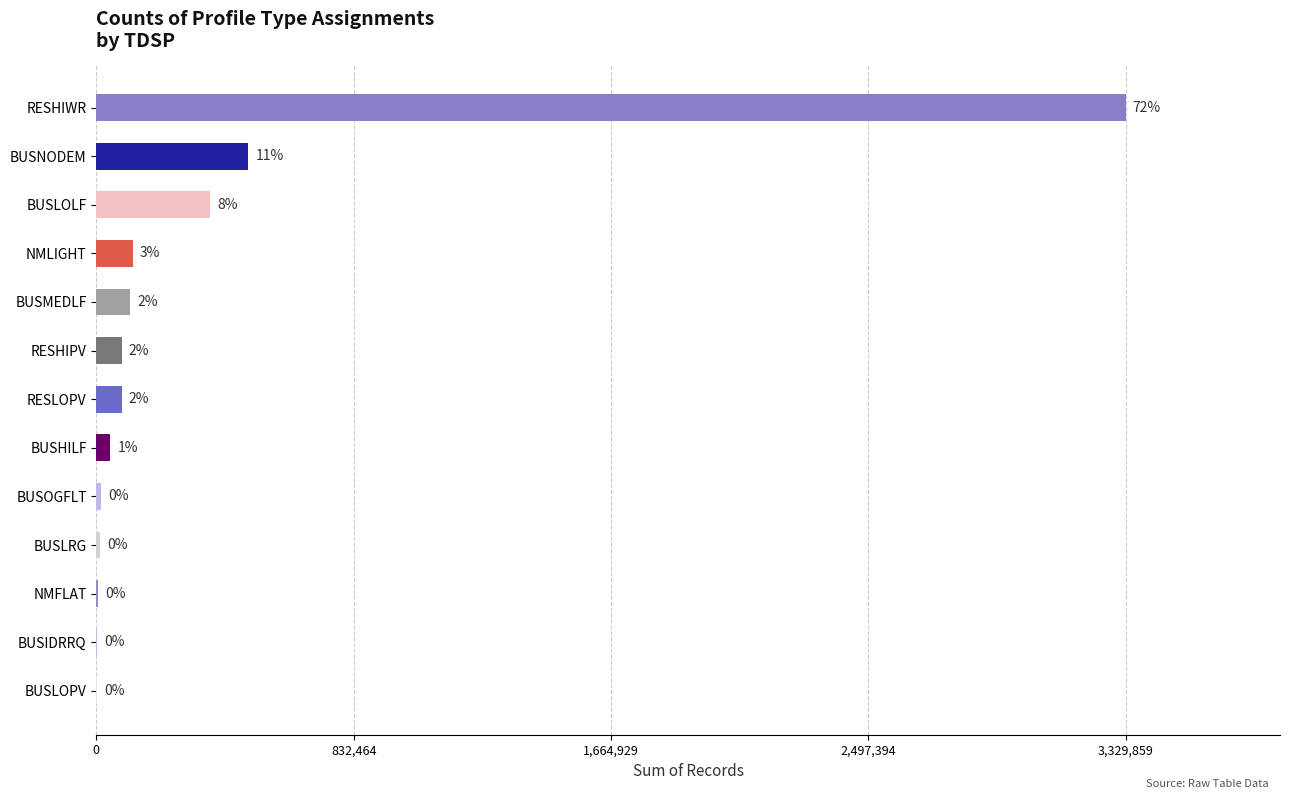

True or false: the data shows 1128 at BUSLOPV.

True